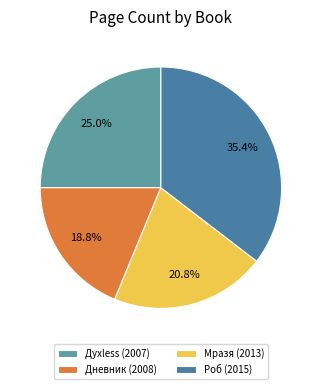

How many slices are in this pie chart?

4